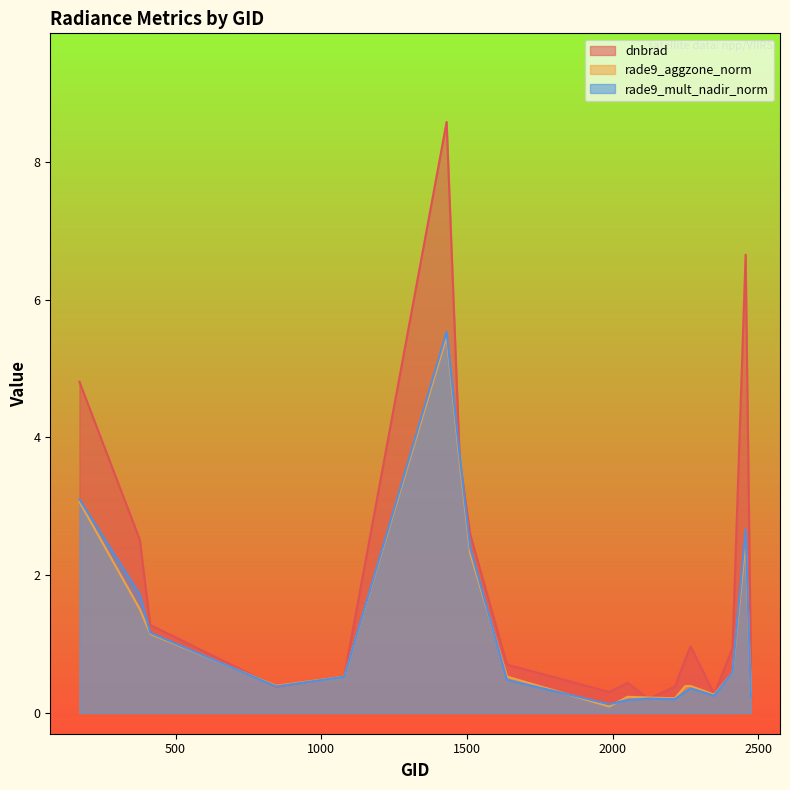

What is the lowest value of the rade9_mult_nadir_norm series?

0.1